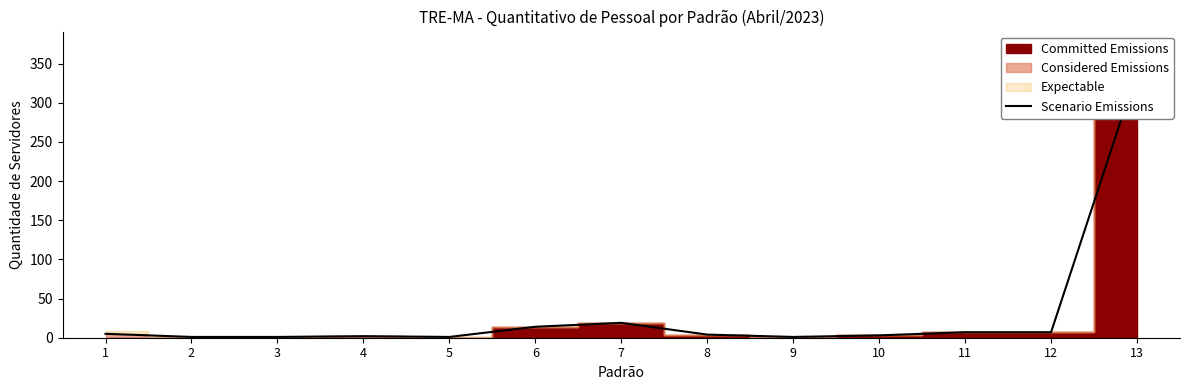

What is the value of the 8th point from the left?

4